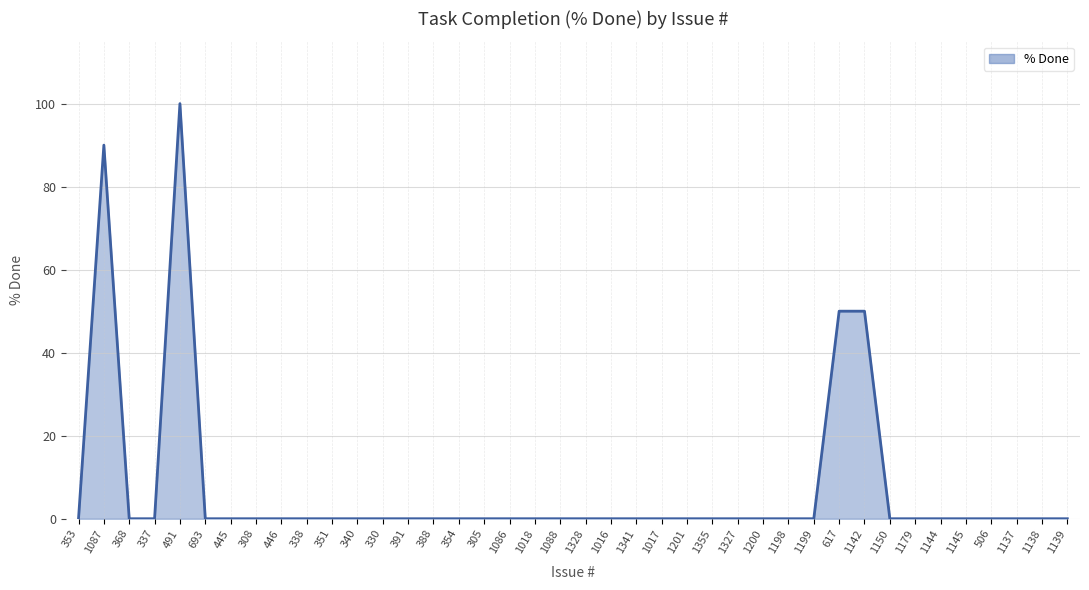

What is the sum of all values?

290